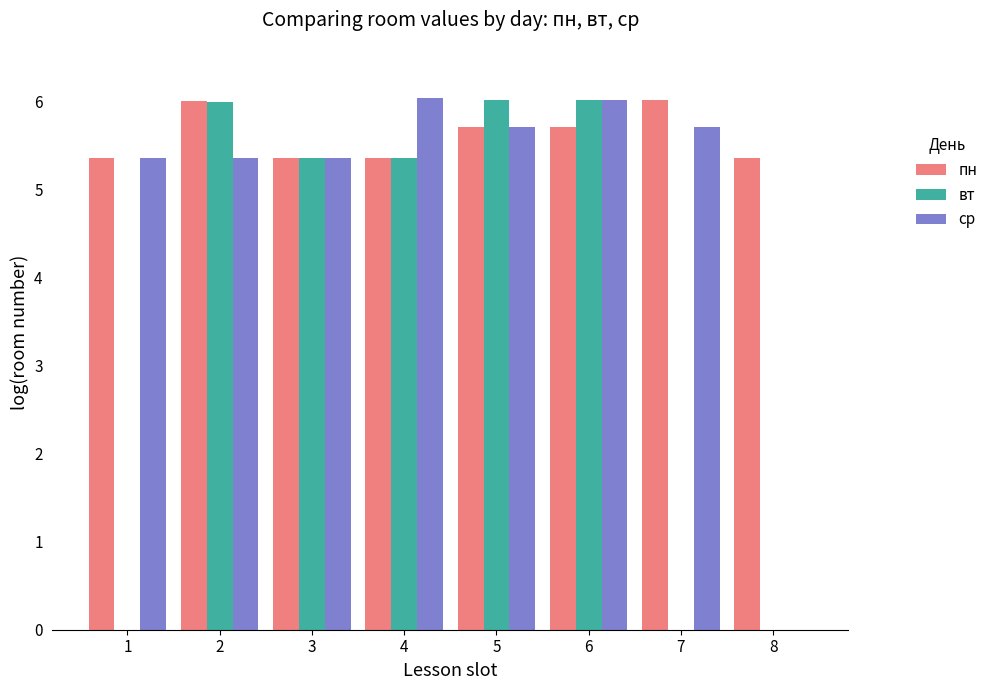

The пн series shows 2.6 at 1. True or false?

False